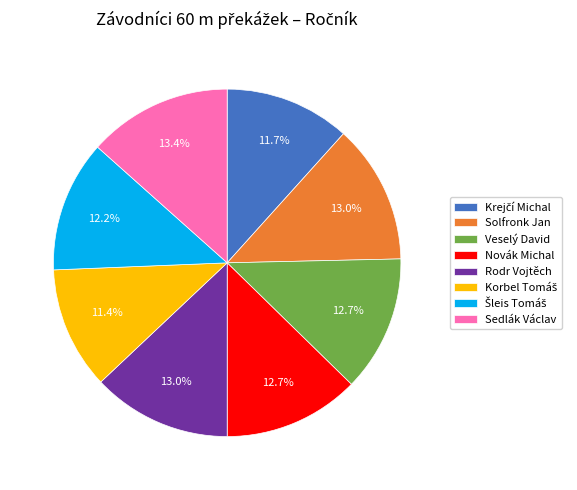

The Novák Michal slice represents 26% of the pie. True or false?

False